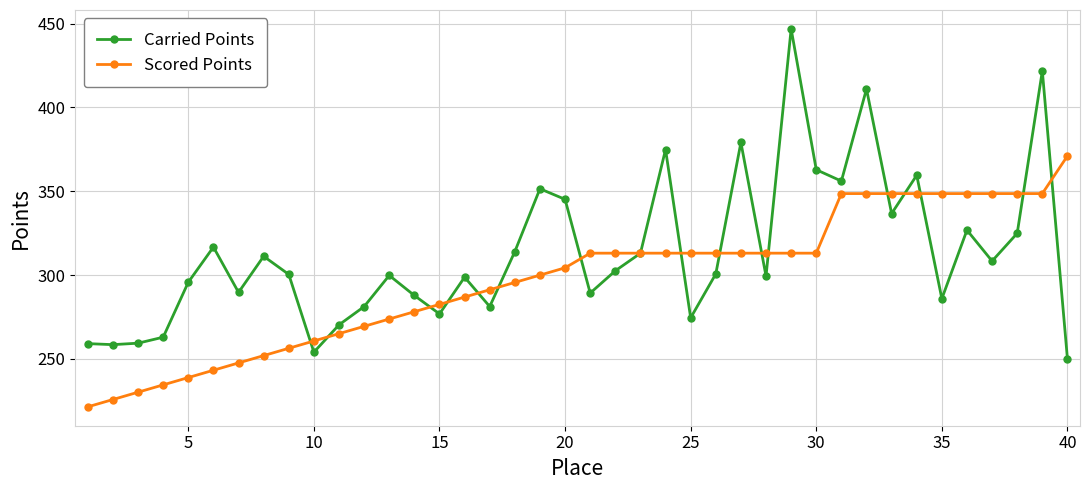

Is this an area chart (filled region under the line)?

No